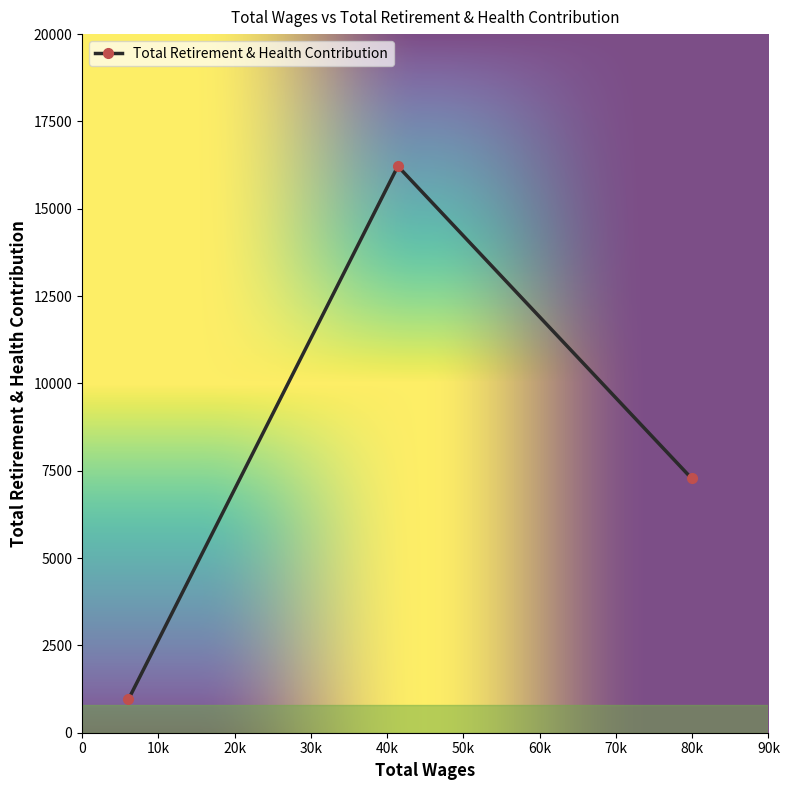

Count the number of data series in this chart.

1